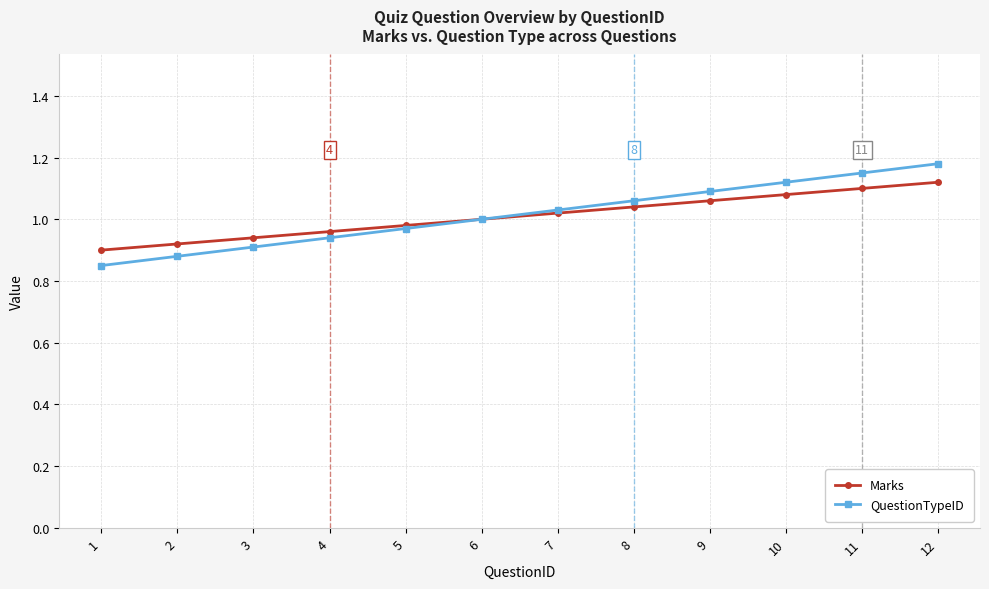

Which series has the largest range (max minus min)?

QuestionTypeID